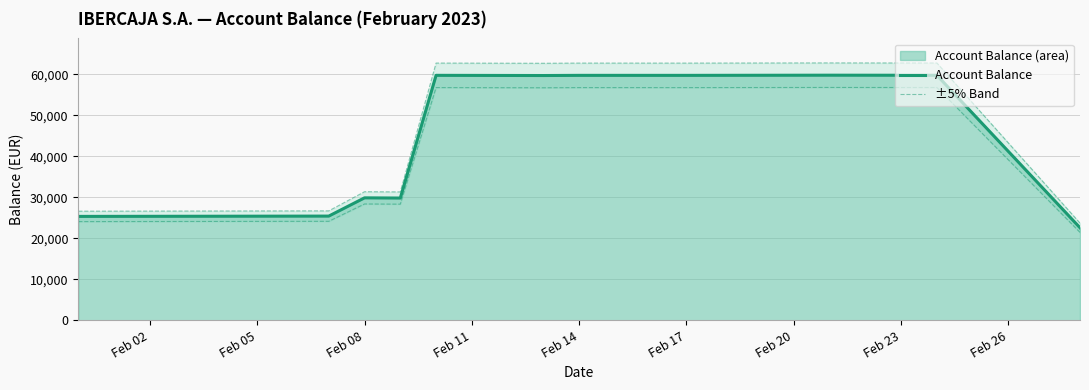

How many data points in Account Balance are less than 59711?

6